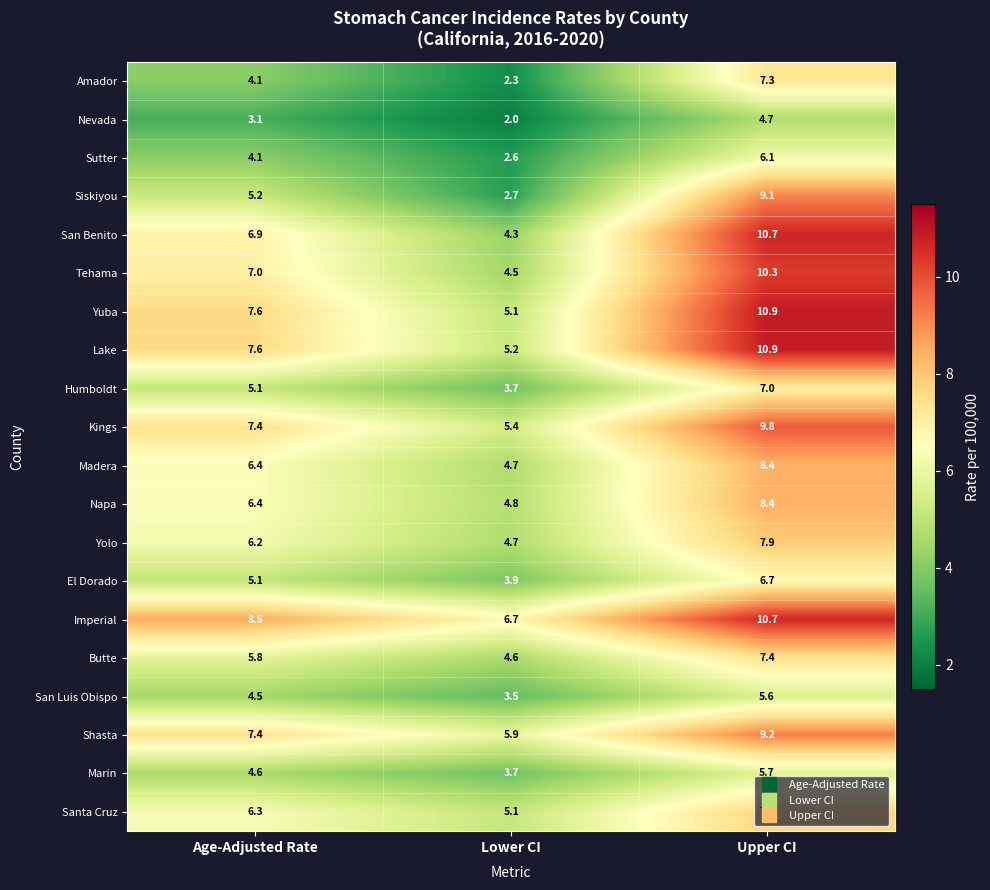

What is the difference between the maximum and minimum values in the Amador series?

5.0